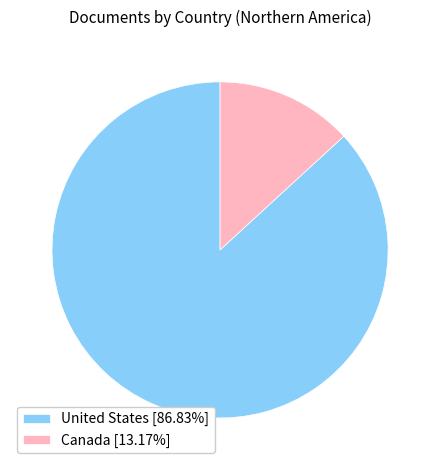

Approximately how many times larger is the value at United States [86.83%] compared to Canada [13.17%]?

6.6